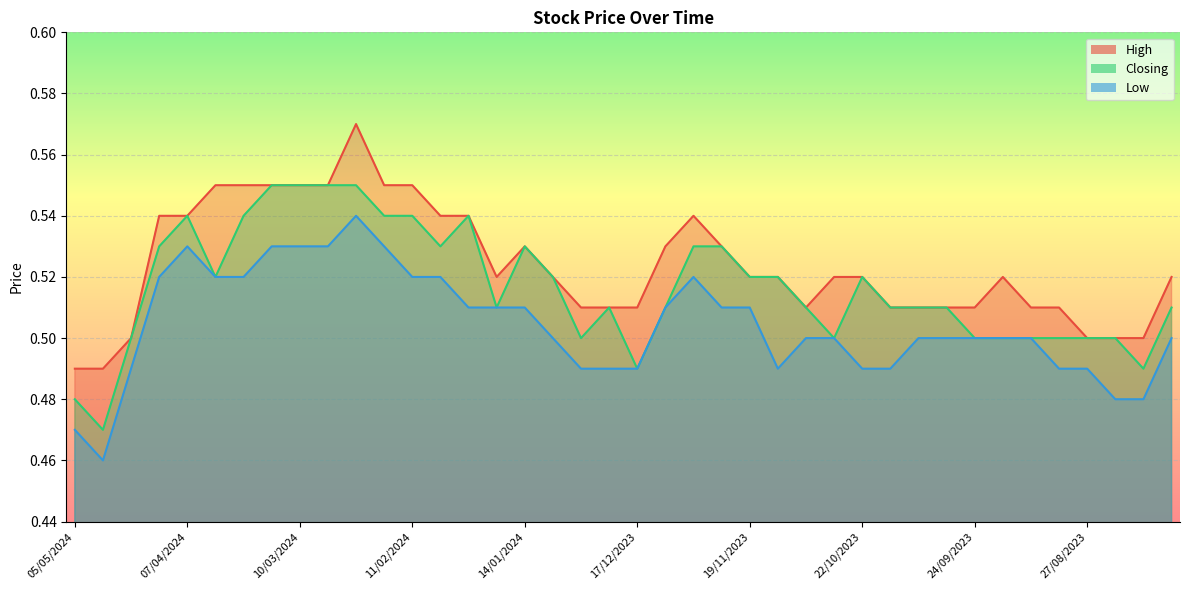

Reading left to right, transcribe all the data shown in this chart.

High: 0.5	0.5	0.5	0.5	0.5	0.6	0.6	0.6	0.6	0.6	0.6	0.6	0.6	0.5	0.5	0.5	0.5	0.5	0.5	0.5	0.5	0.5	0.5	0.5	0.5	0.5	0.5	0.5	0.5	0.5	0.5	0.5	0.5	0.5	0.5	0.5	0.5	0.5	0.5	0.5
Closing: 0.5	0.5	0.5	0.5	0.5	0.5	0.5	0.6	0.6	0.6	0.6	0.5	0.5	0.5	0.5	0.5	0.5	0.5	0.5	0.5	0.5	0.5	0.5	0.5	0.5	0.5	0.5	0.5	0.5	0.5	0.5	0.5	0.5	0.5	0.5	0.5	0.5	0.5	0.5	0.5
Low: 0.5	0.5	0.5	0.5	0.5	0.5	0.5	0.5	0.5	0.5	0.5	0.5	0.5	0.5	0.5	0.5	0.5	0.5	0.5	0.5	0.5	0.5	0.5	0.5	0.5	0.5	0.5	0.5	0.5	0.5	0.5	0.5	0.5	0.5	0.5	0.5	0.5	0.5	0.5	0.5